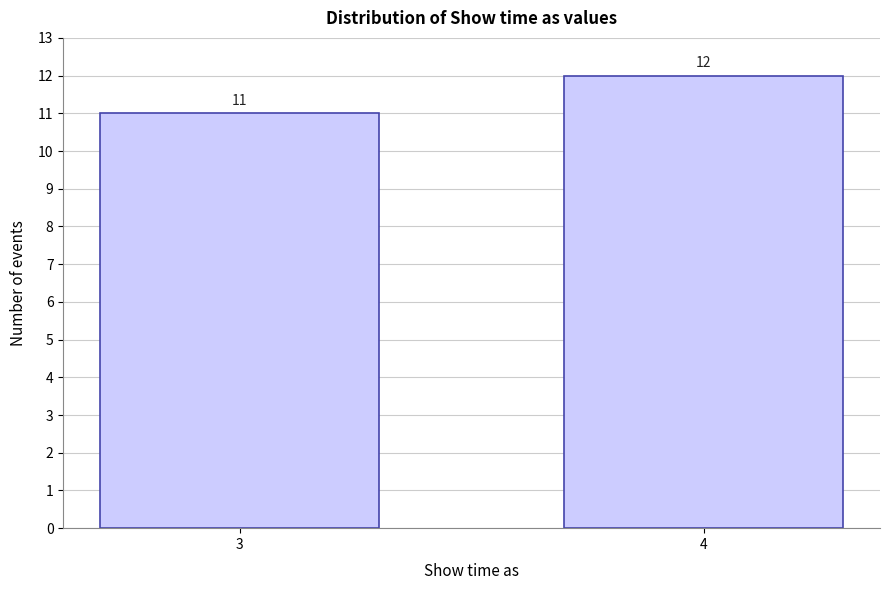

Reading right to left, what are all the values shown in this chart?

4=12	3=11